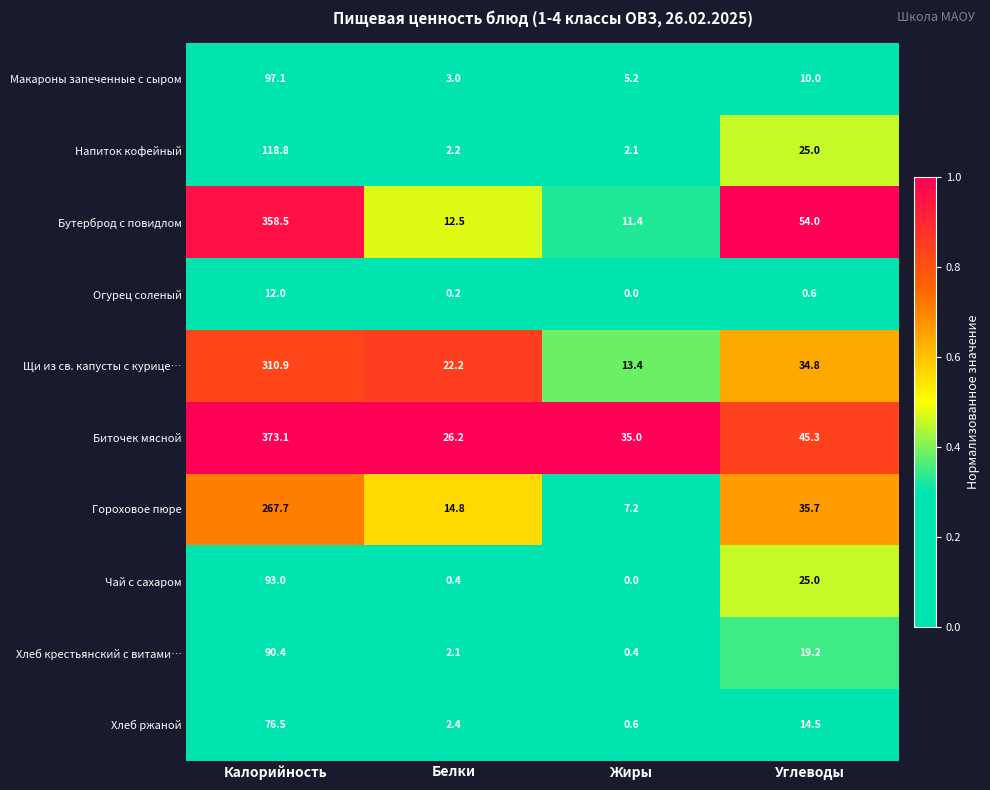

What is the difference between the Напиток кофейный values at Калорийность and Жиры?

116.7